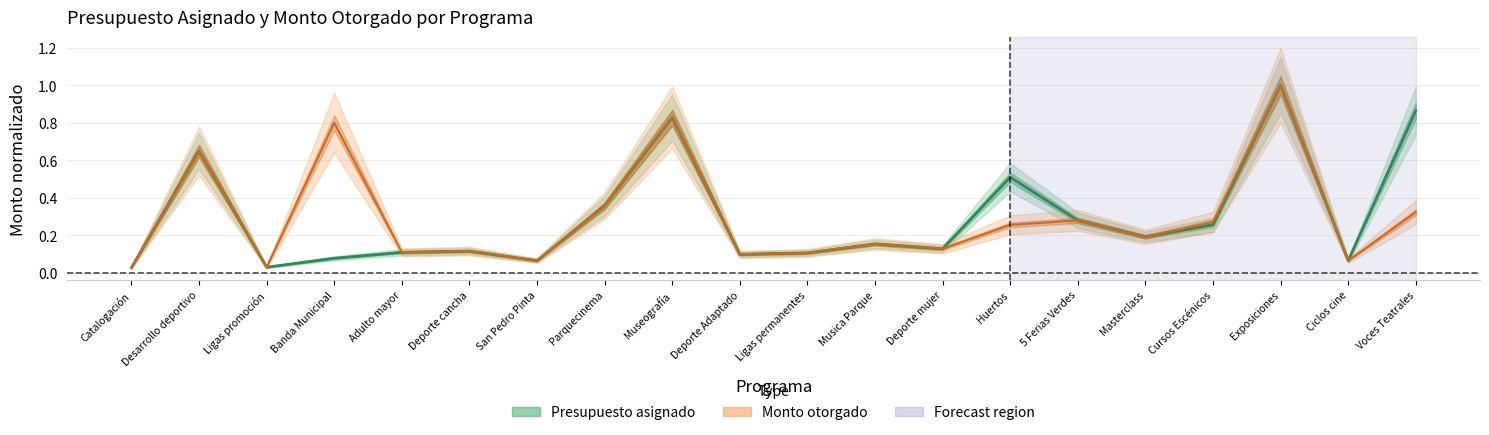

What is the sum of all Monto otorgado values?

5.8